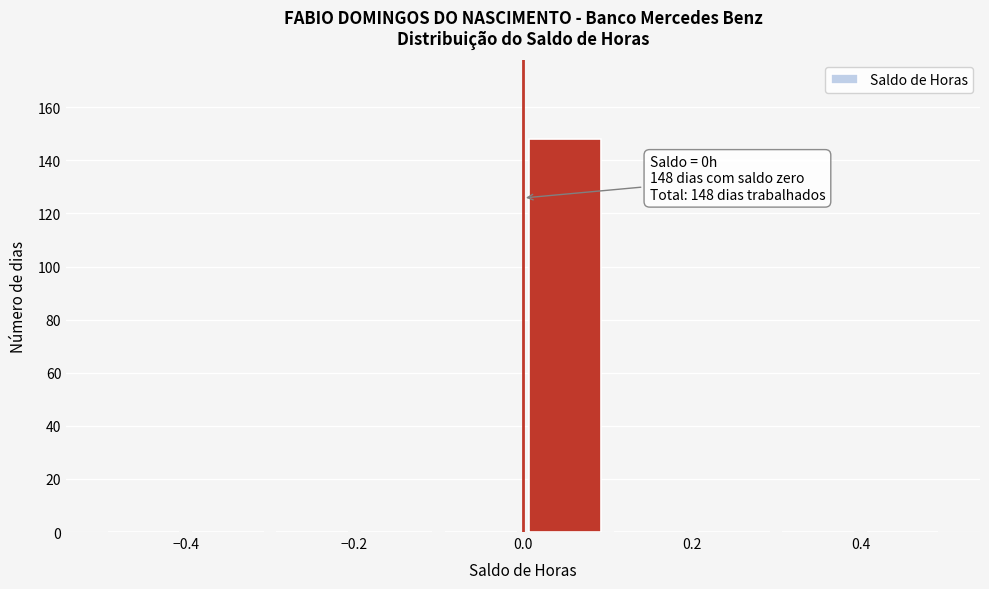

Which range on the x-axis has the tallest bar?

0.0 to 0.1